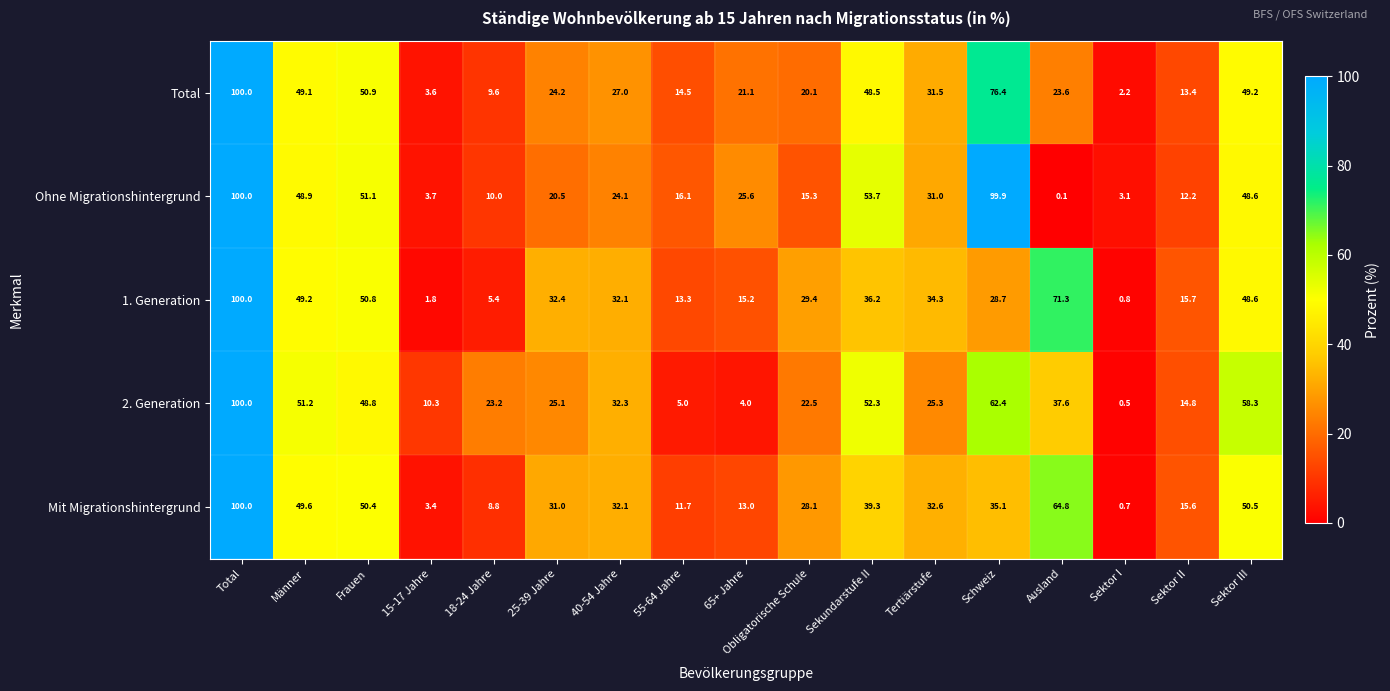

Rank the series at 55-64 Jahre from highest to lowest value.

Ohne Migrationshintergrund, Total, 1. Generation, Mit Migrationshintergrund, 2. Generation